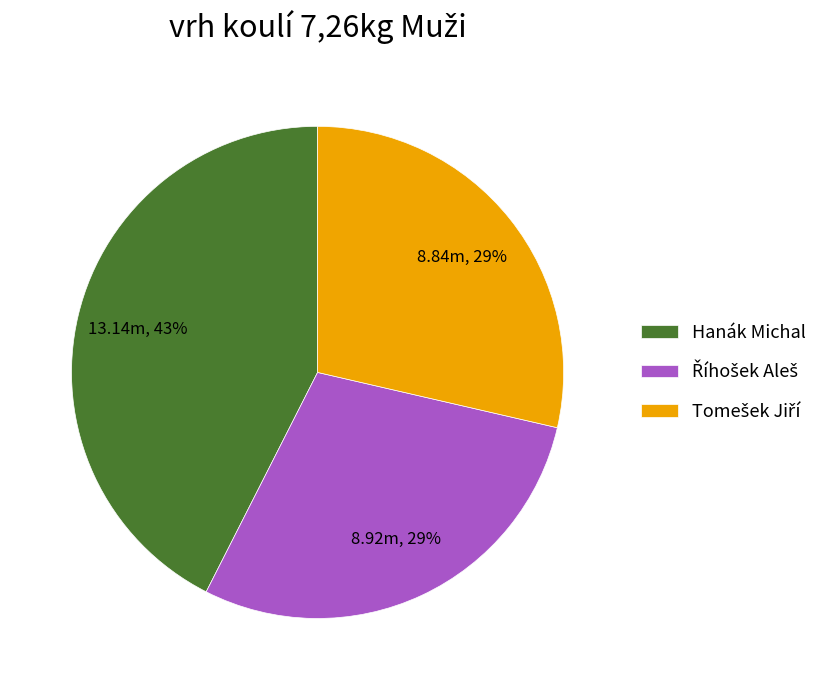

Is there any slice that represents more than half of the pie?

No